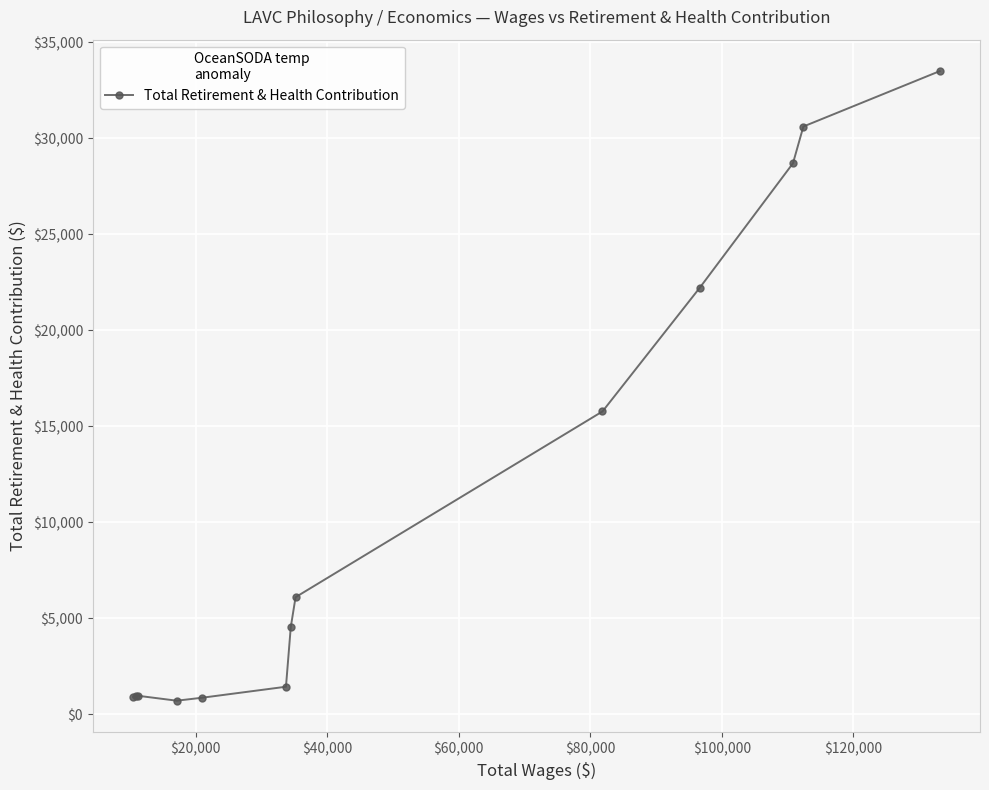

True or false: there are more than 2 points higher than both neighbors.

False